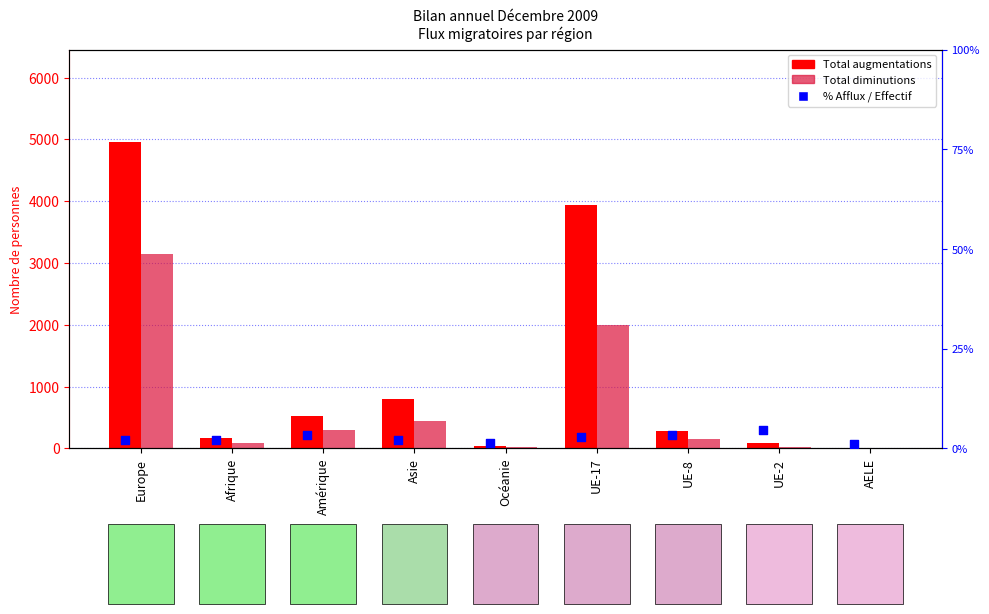

Which series reaches the maximum Y coordinate?

Total augmentations